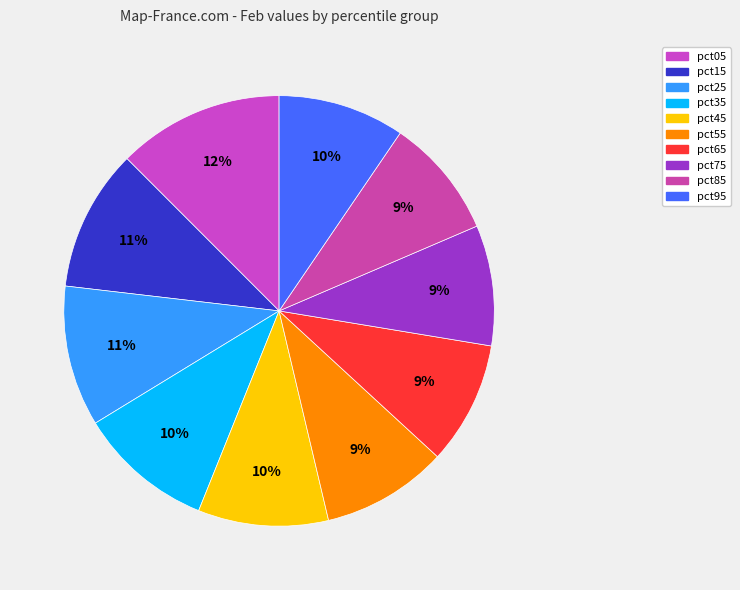

What is the change in value from pct25 to pct95?

-0.2